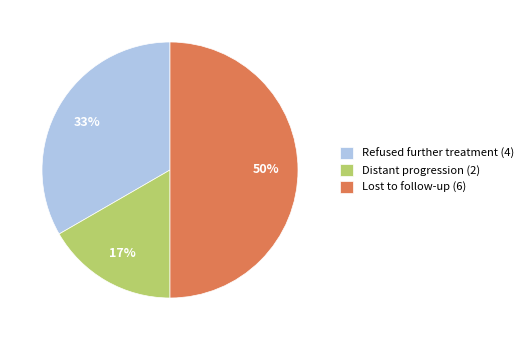

Does Refused further treatment (4) account for over 50% of the chart?

No